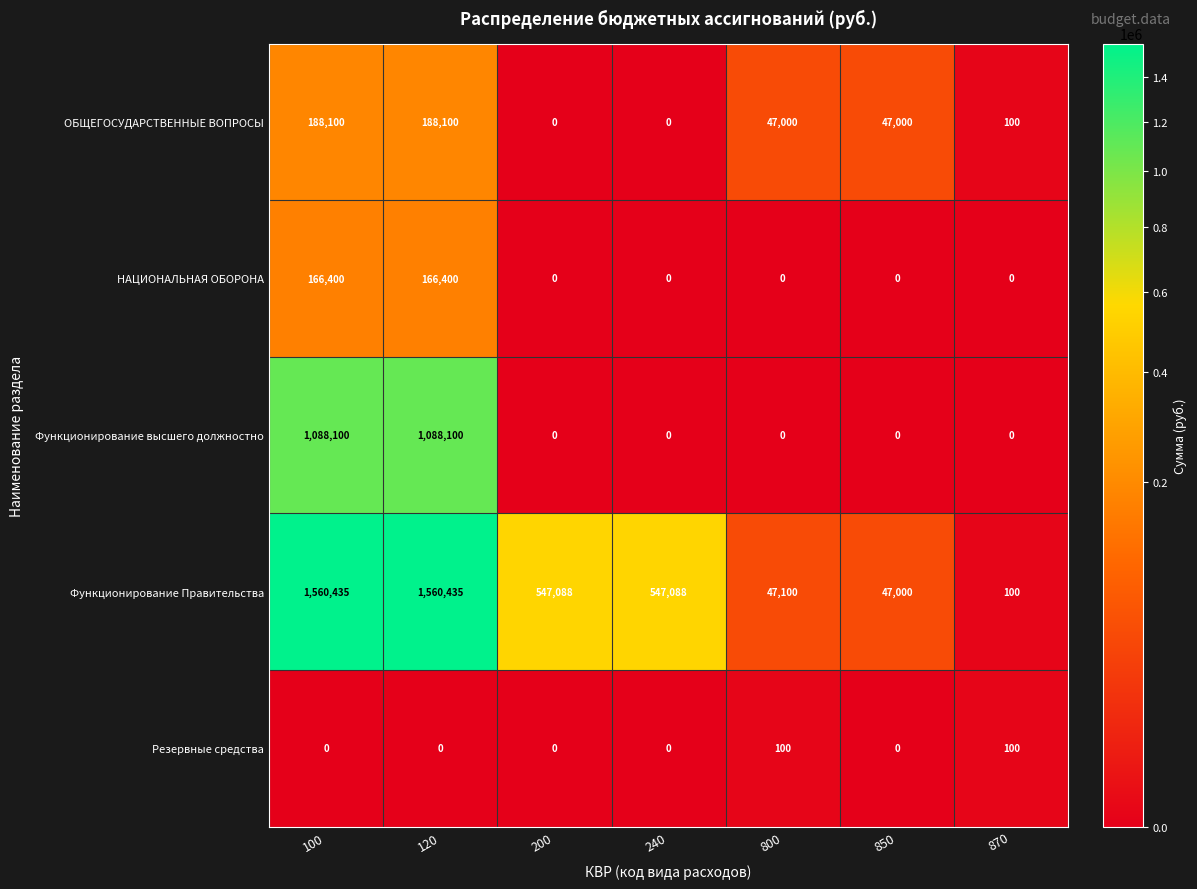

What is the spread (max minus min) of values at 850?

47000